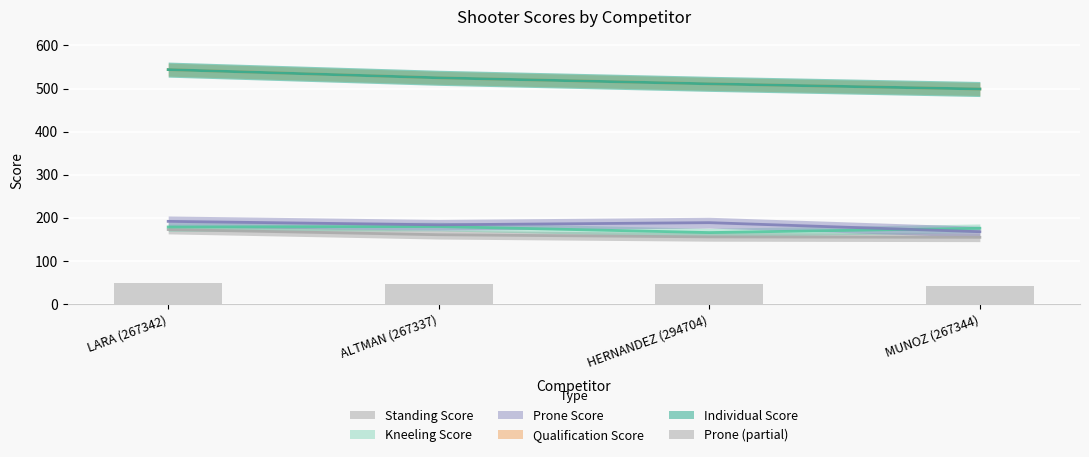

How many bars are there in total?

4